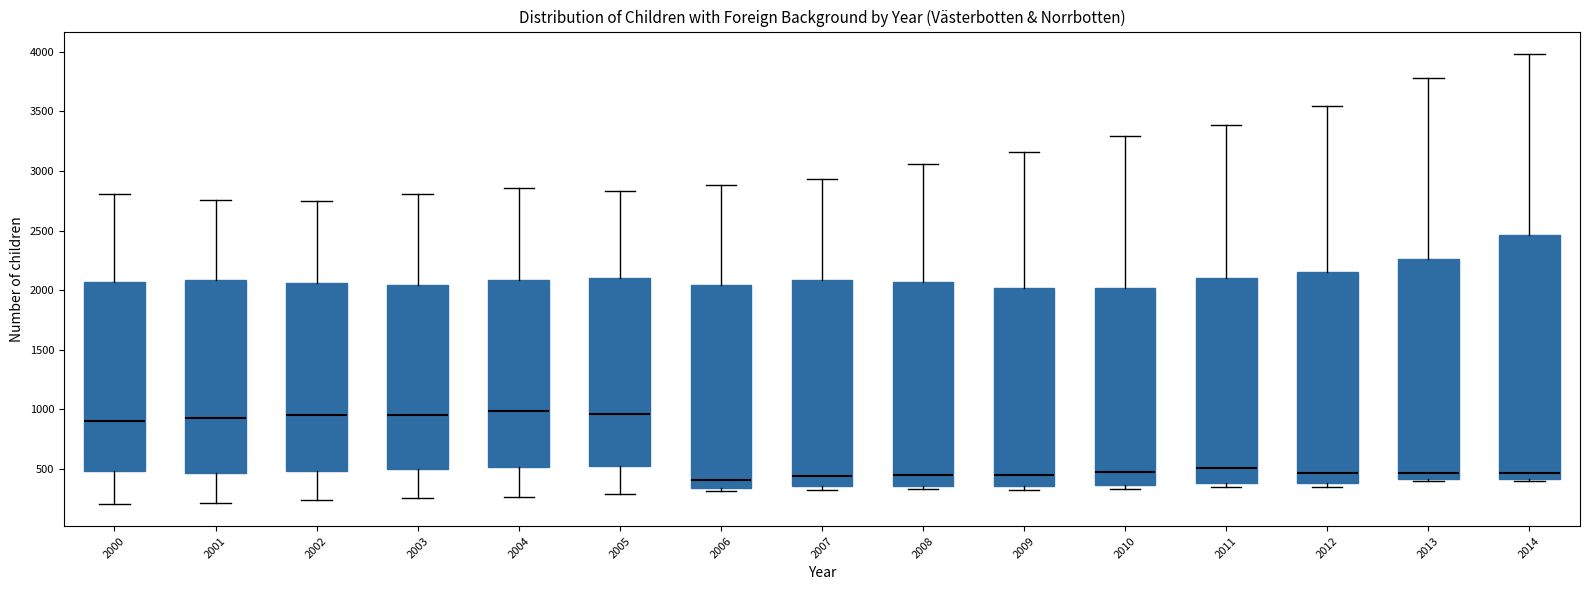

Reading left to right, transcribe this box plot: for each box, give where its median line is, the range the box spans, and where its two whiskers end, as read against the y-axis. The values are not printed on the chart, so give them approximately, as read against the axis.

2000: median 900, box 500 to 2050, whiskers 200 to 2800
2001: median 950, box 450 to 2100, whiskers 200 to 2750
2002: median 950, box 500 to 2050, whiskers 250 to 2750
2003: median 950, box 500 to 2050, whiskers 250 to 2800
2004: median 1000, box 500 to 2100, whiskers 250 to 2850
2005: median 950, box 500 to 2100, whiskers 300 to 2850
2006: median 400, box 350 to 2050, whiskers 300 to 2900
2007: median 450, box 350 to 2100, whiskers 350 (just below the box's lower edge) to 2950
2008: median 450, box 350 to 2050, whiskers 350 (just below the box's lower edge) to 3050
2009: median 450, box 350 to 2000, whiskers 300 to 3150
2010: median 500, box 350 to 2000, whiskers 350 (just below the box's lower edge) to 3300
2011: median 500, box 400 to 2100, whiskers 350 to 3400
2012: median 450, box 400 to 2150, whiskers 350 to 3550
2013: median 450, box 400 to 2250, whiskers 400 (just below the box's lower edge) to 3800
2014: median 450, box 400 to 2450, whiskers 400 (just below the box's lower edge) to 4000